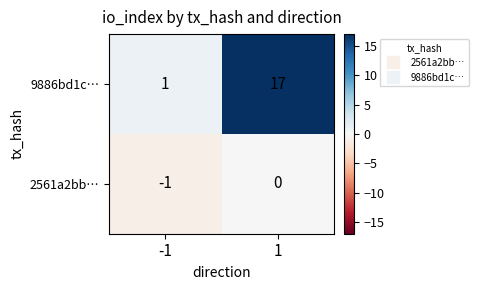

Which series has the largest range (max minus min)?

9886bd1c…